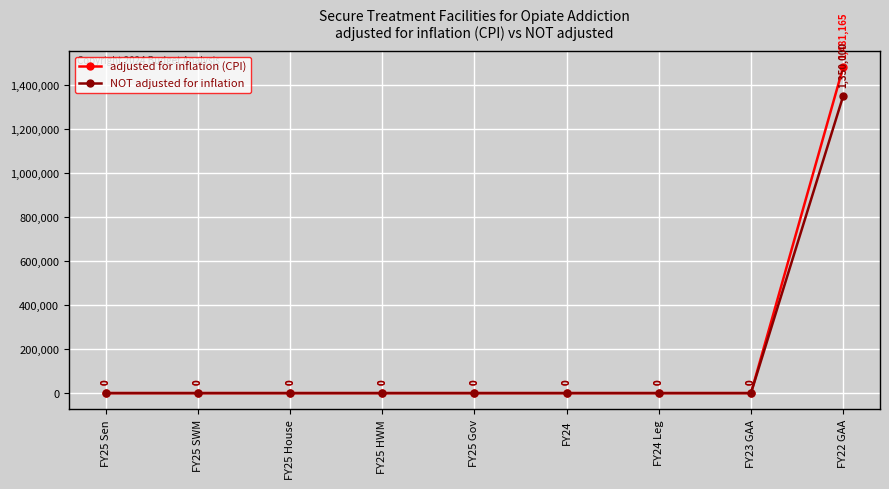

At which category is the sum across all series the highest?

FY22 GAA